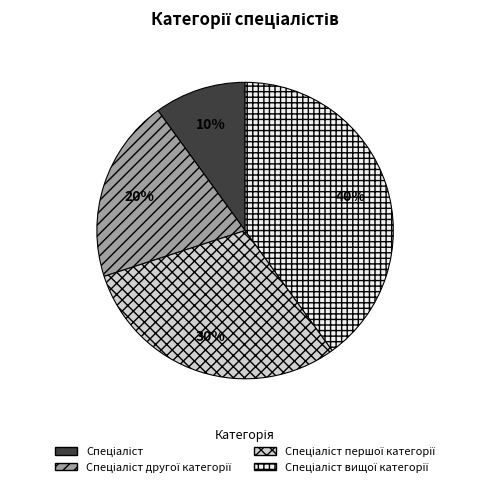

To the nearest percent, what is the average slice percentage?

25%